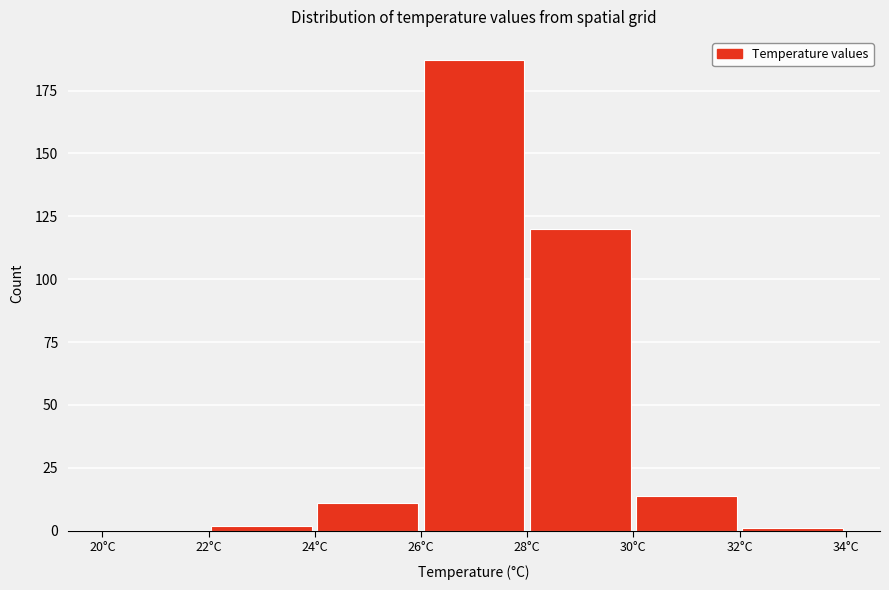

Reading left to right, transcribe this chart: for each bar, give the range it covers on the x-axis and its height. The values are not printed on the chart, so give them approximately, as read against the axis.

20 to 22: 0
22 to 24: under 5
24 to 26: 10
26 to 28: 185
28 to 30: 120
30 to 32: 15
32 to 34: under 5